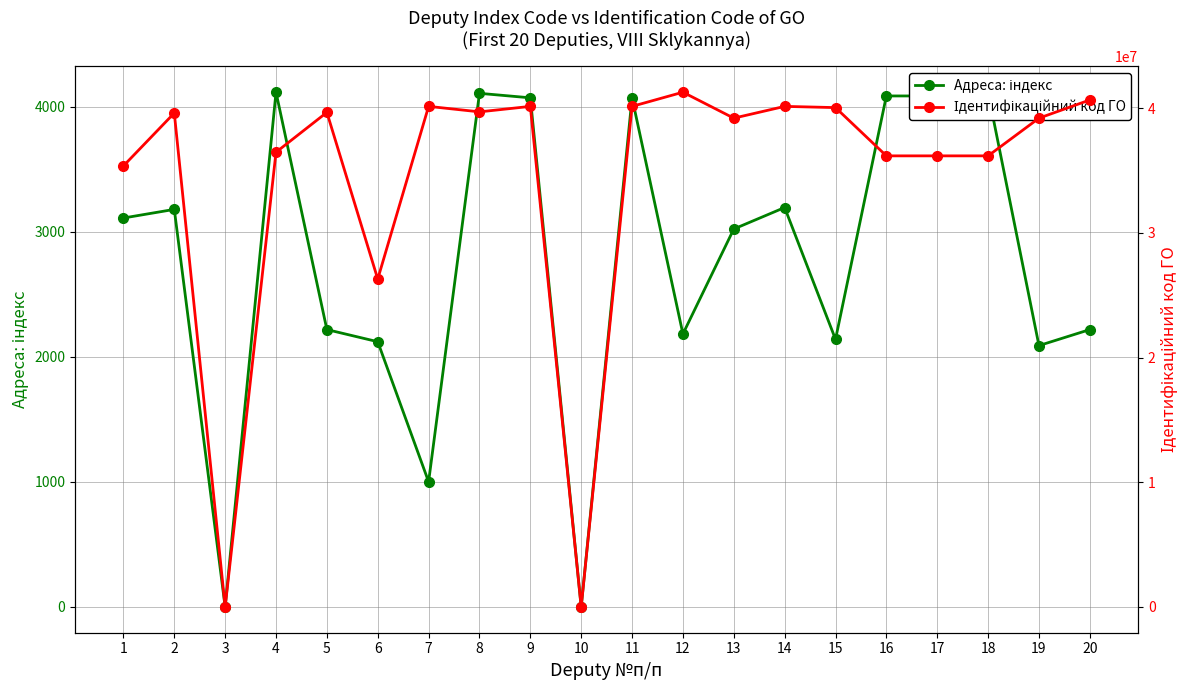

What is the difference between the highest and lowest values at 9?

40139667